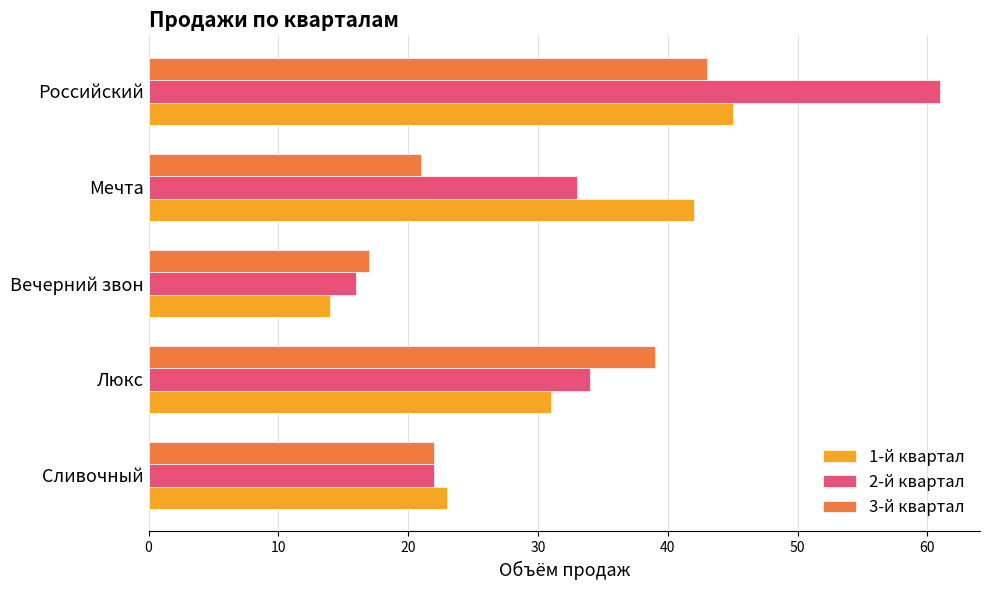

Which series has the widest spread of values?

2-й квартал